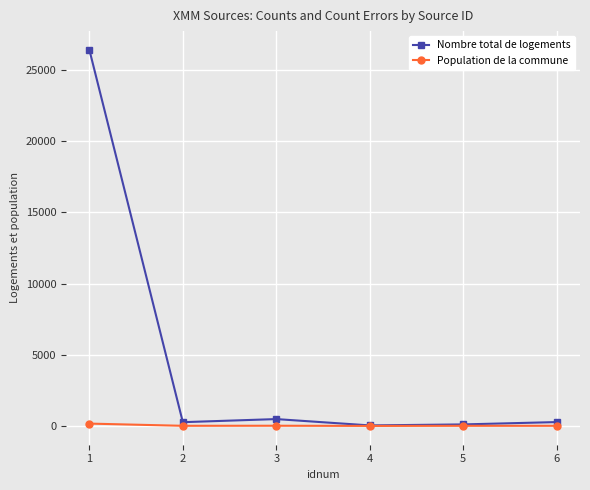

What is the maximum value for Population de la commune?

176.7